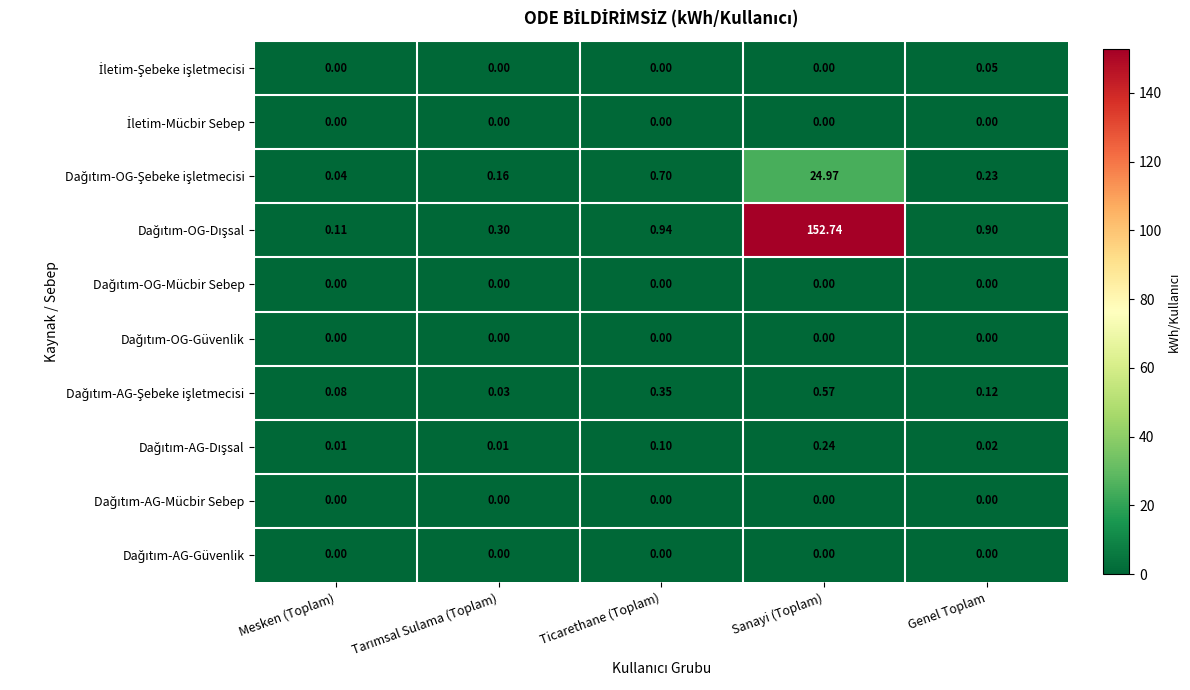

Which category has the highest value across all series?

Sanayi (Toplam)